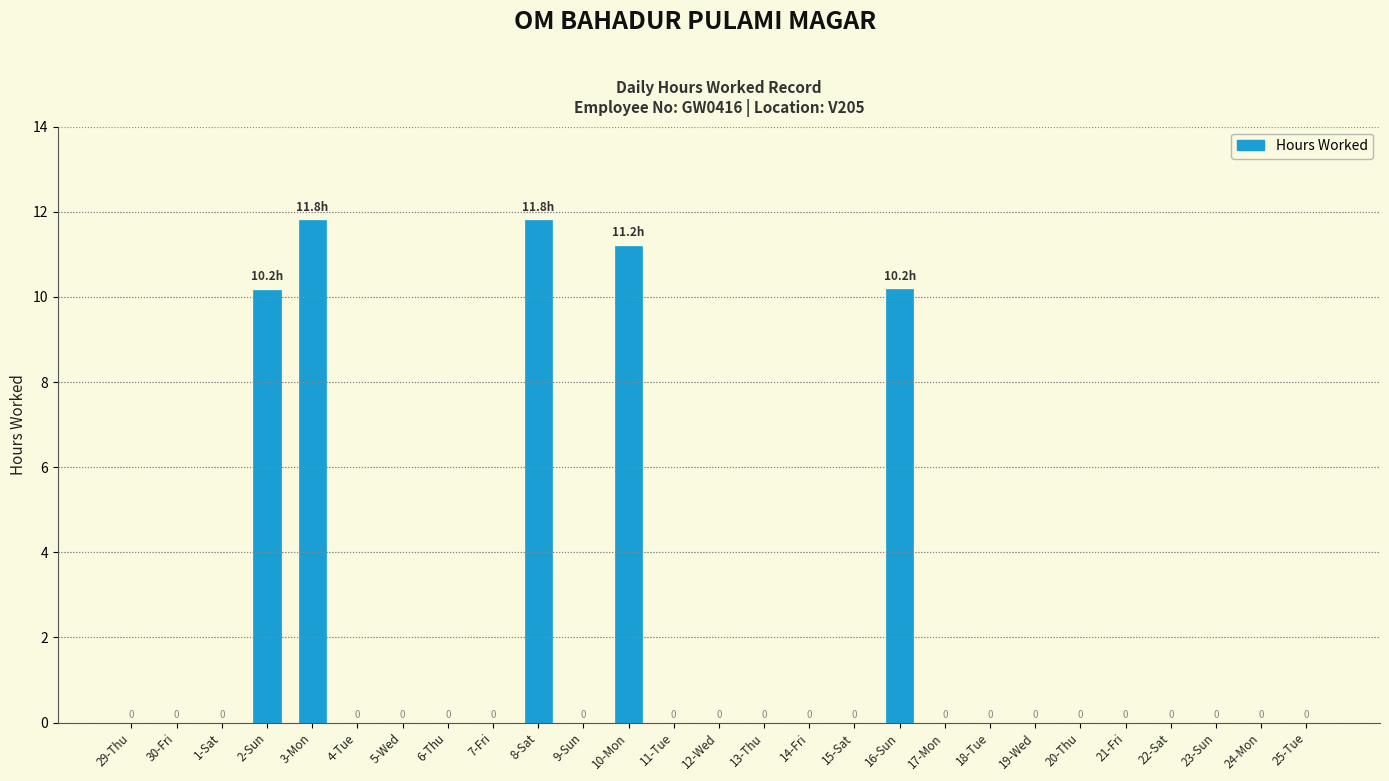

What is the average value?

2.0